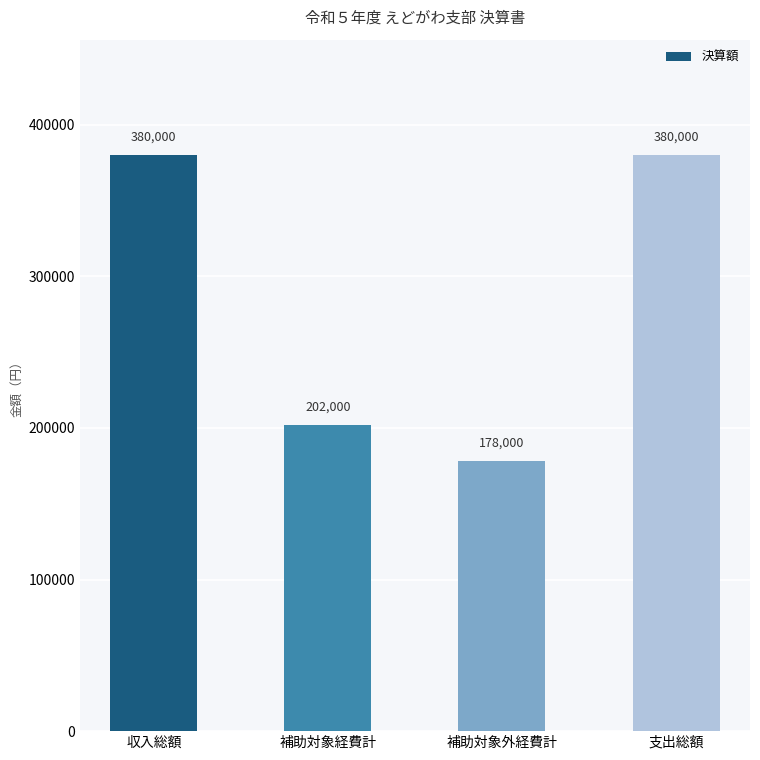

Which has a higher value, 補助対象外経費計 or 支出総額?

支出総額